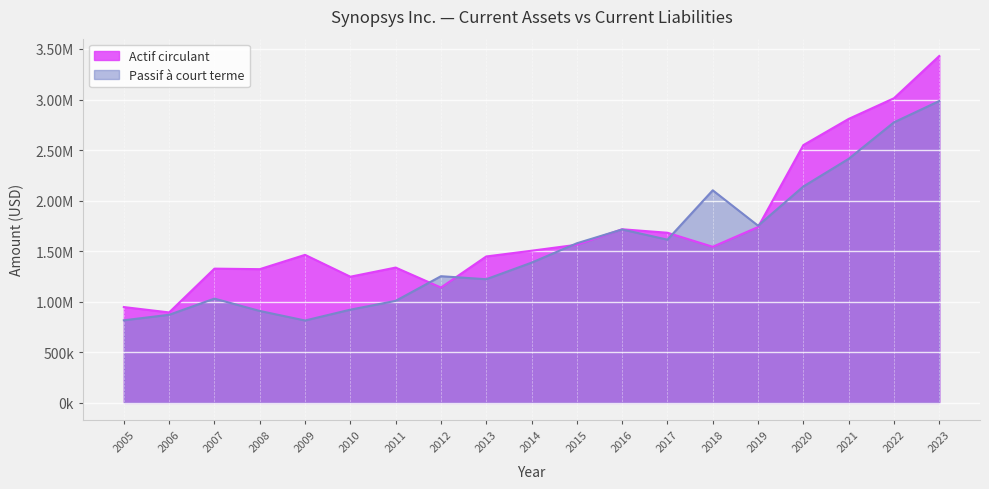

At which category does the chart reach its minimum across all series?

2009